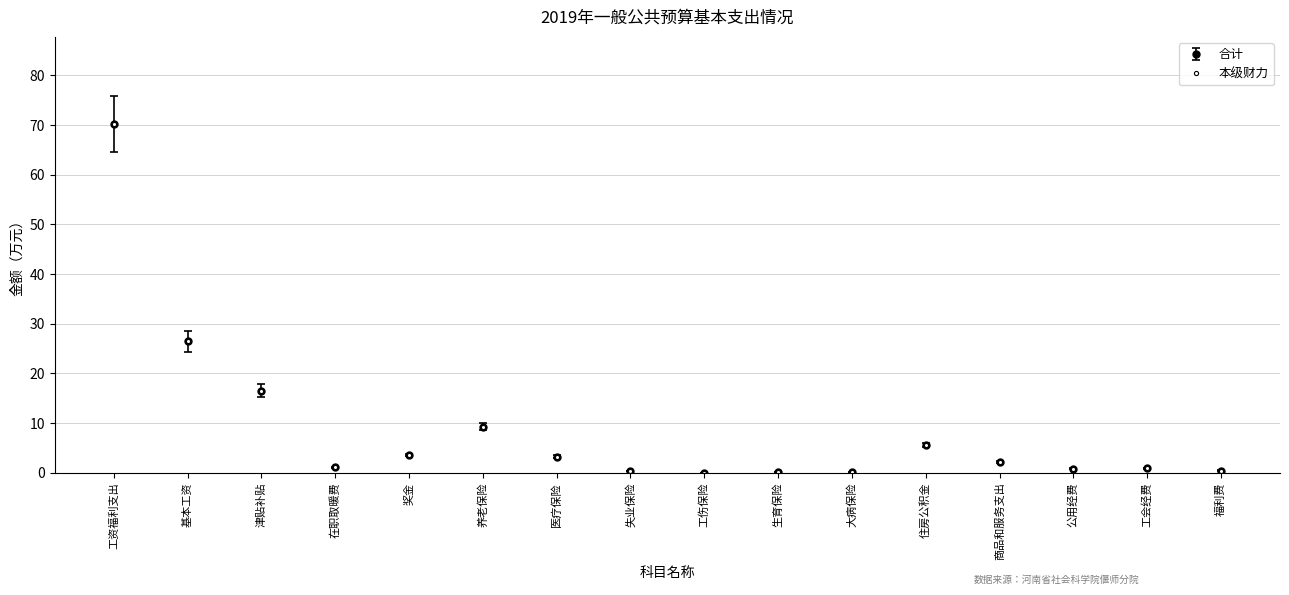

Is this an area chart (filled region under the line)?

No